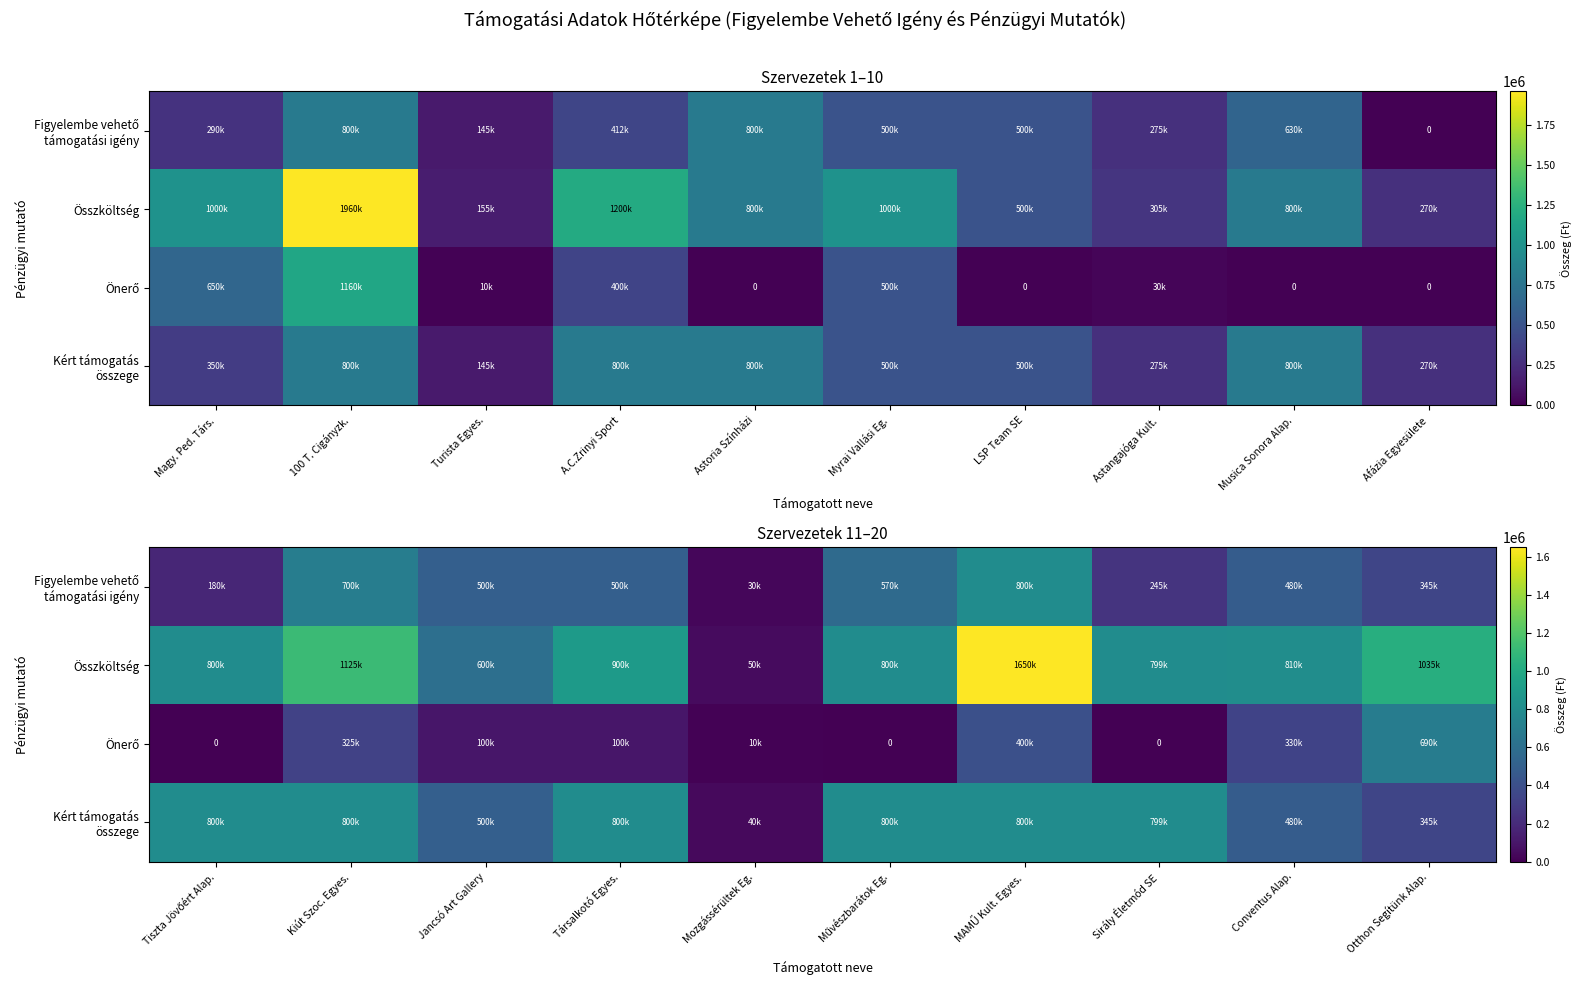

What is the difference between the maximum and minimum values in the Kért támogatás összege series?

760000